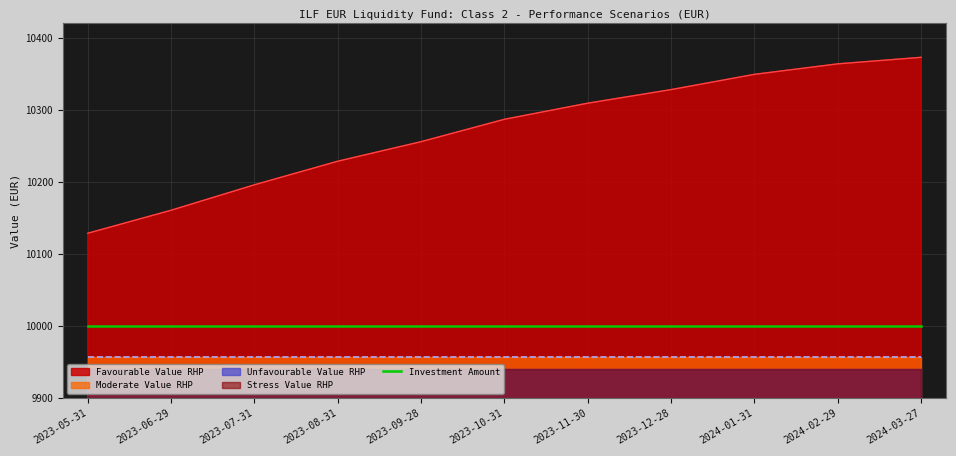

Rank the categories by Investment Amount value from highest to lowest.

2023-05-31, 2023-06-29, 2023-07-31, 2023-08-31, 2023-09-28, 2023-10-31, 2023-11-30, 2023-12-28, 2024-01-31, 2024-02-29, 2024-03-27